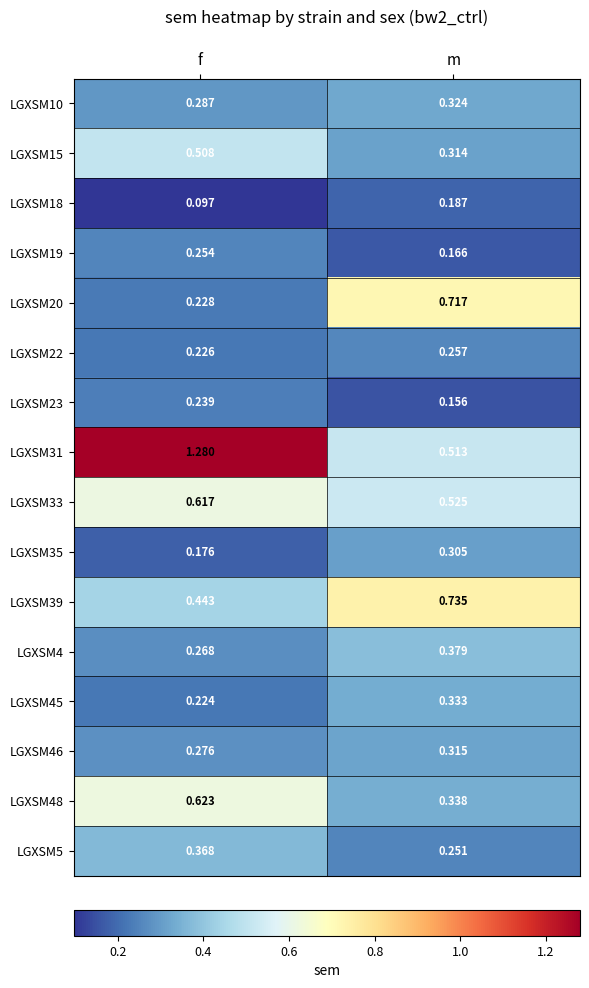

At how many categories does at least one series exceed 0?

2